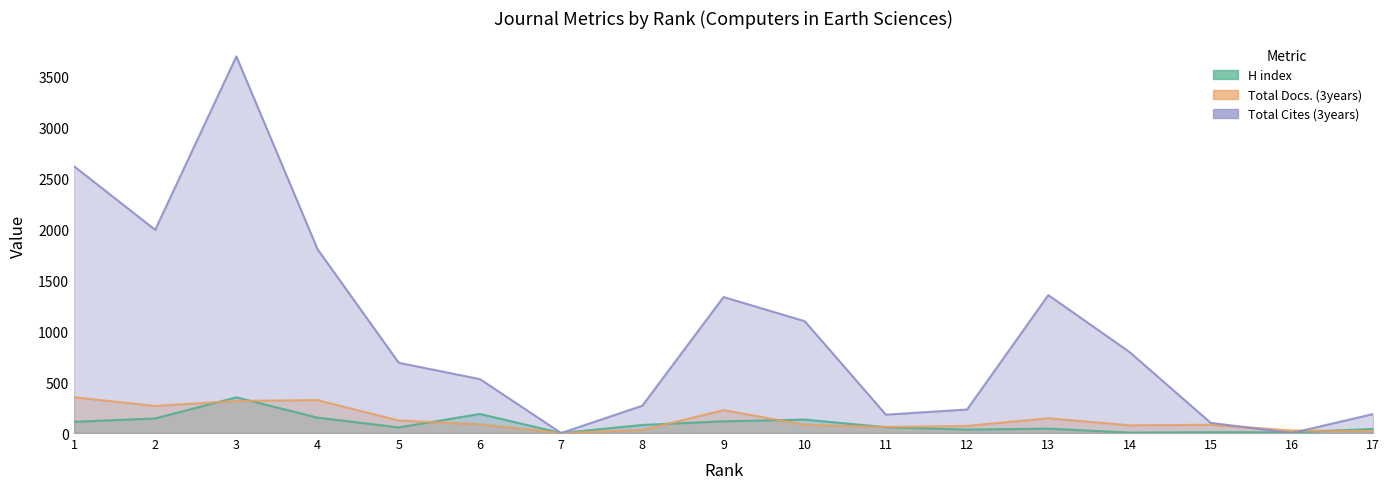

Reading left to right, transcribe all the data shown in this chart.

H index: 110	143	350	151	55	187	0	79	115	132	57	34	43	4	8	7	40
Total Docs. (3years): 351	266	315	323	123	85	0	30	225	81	59	70	145	76	81	25	18
Total Cites (3years): 2617	1993	3694	1803	689	529	0	268	1334	1097	180	231	1353	795	100	0	186